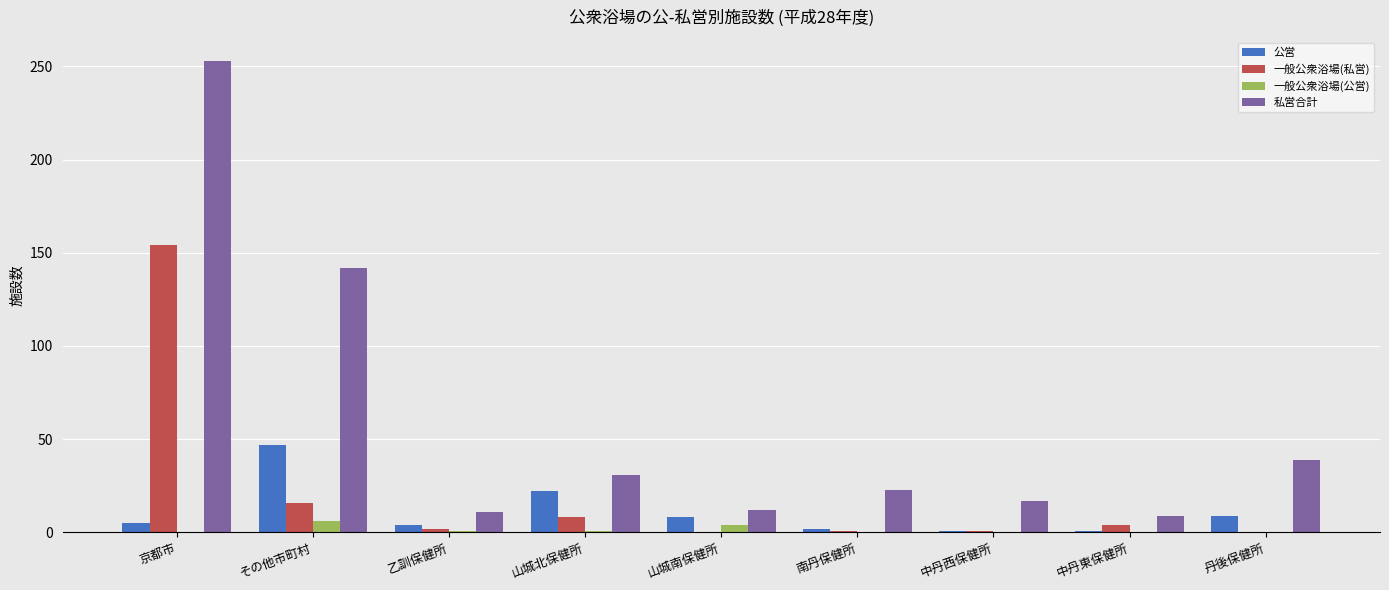

The value of 私営合計 at その他市町村 is 92. True or false?

False